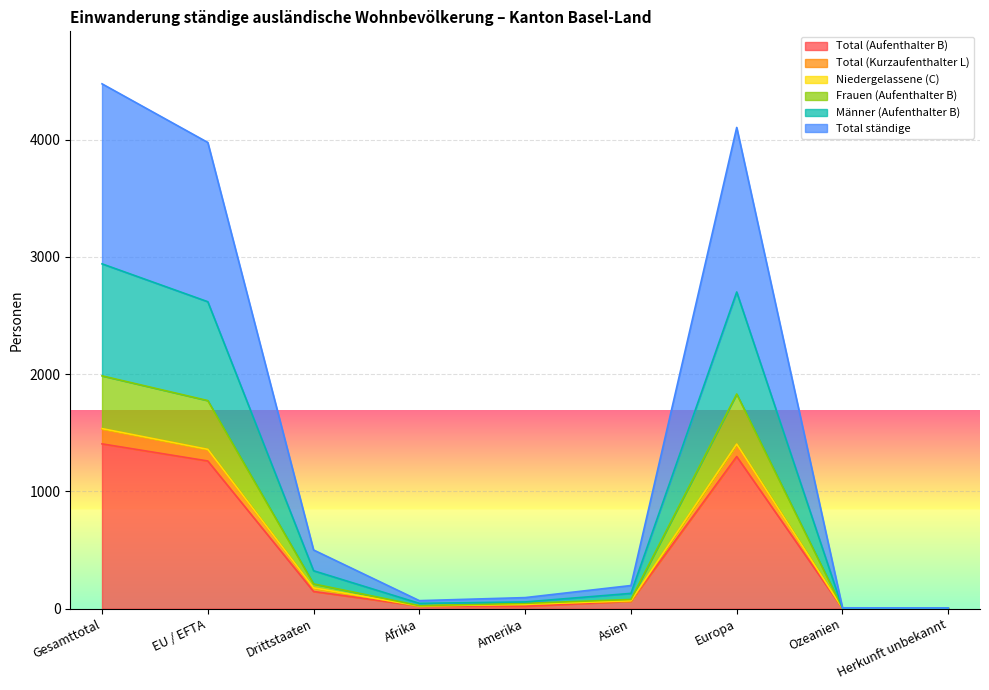

What is the maximum value for Total (Aufenthalter B)?

1405